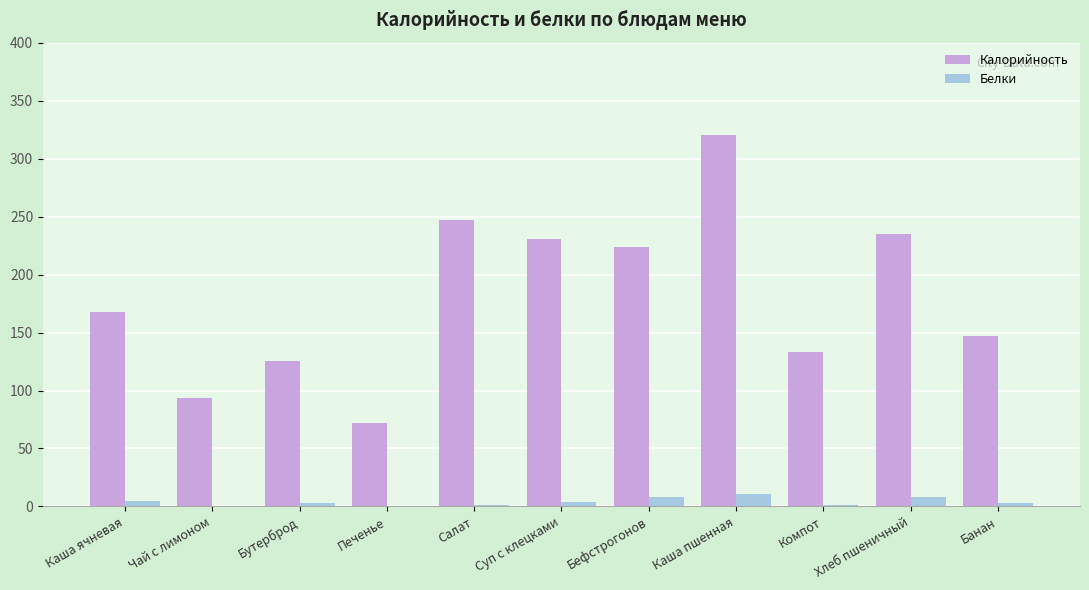

What is the sum of all Калорийность values?

1995.8